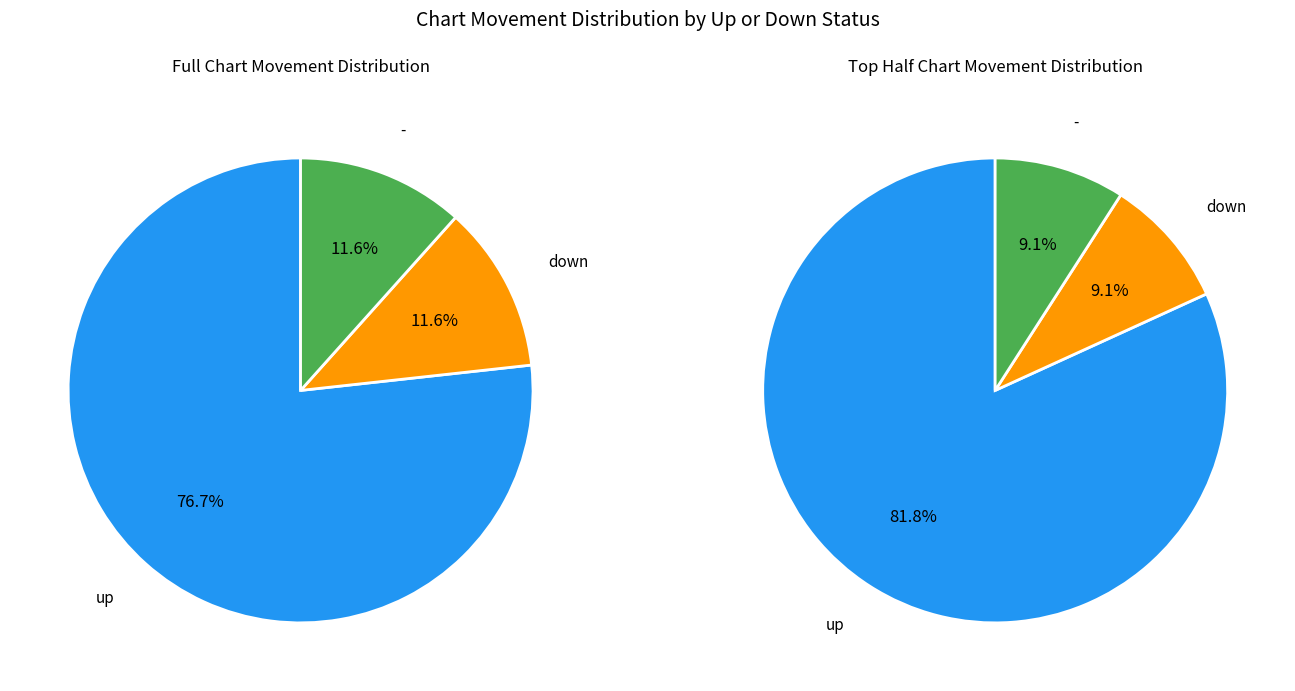

To the nearest percent, what is the combined percentage of down and -?

23%